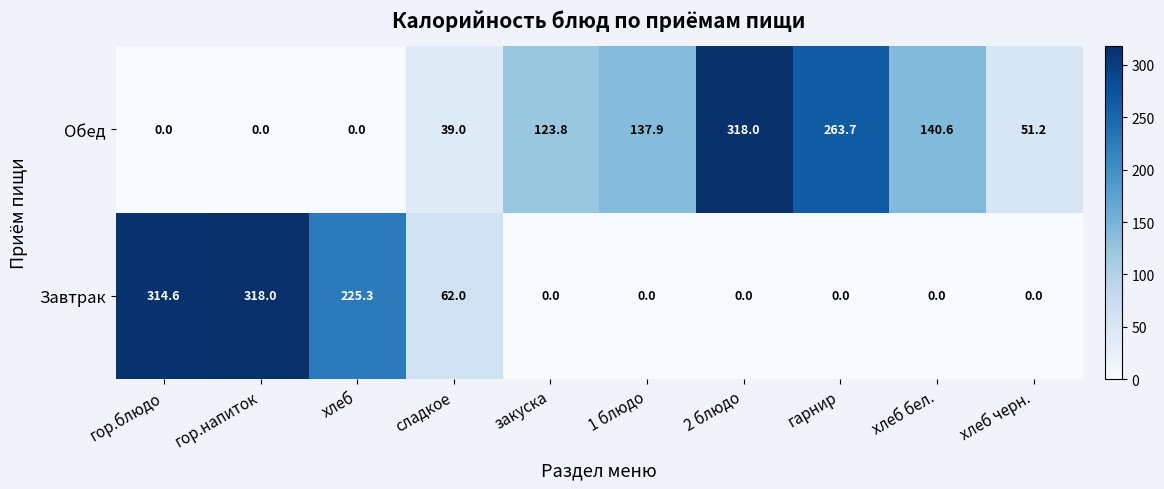

What is the average value of the Завтрак series?

92.0